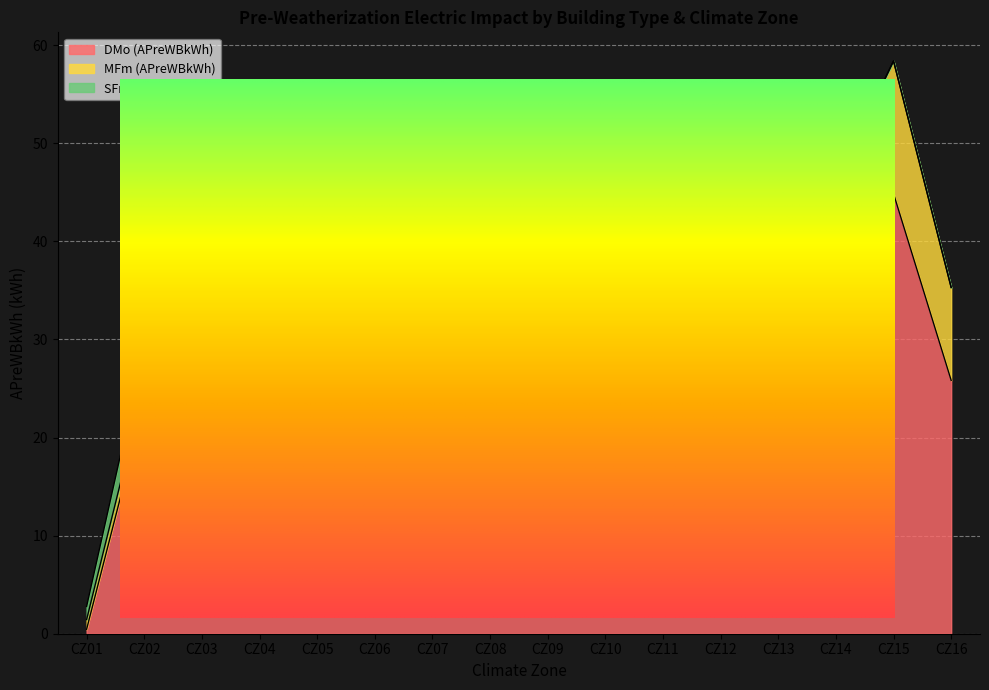

What is the difference between the second highest and second lowest values in the MFm (APreWBkWh) series?

12.7